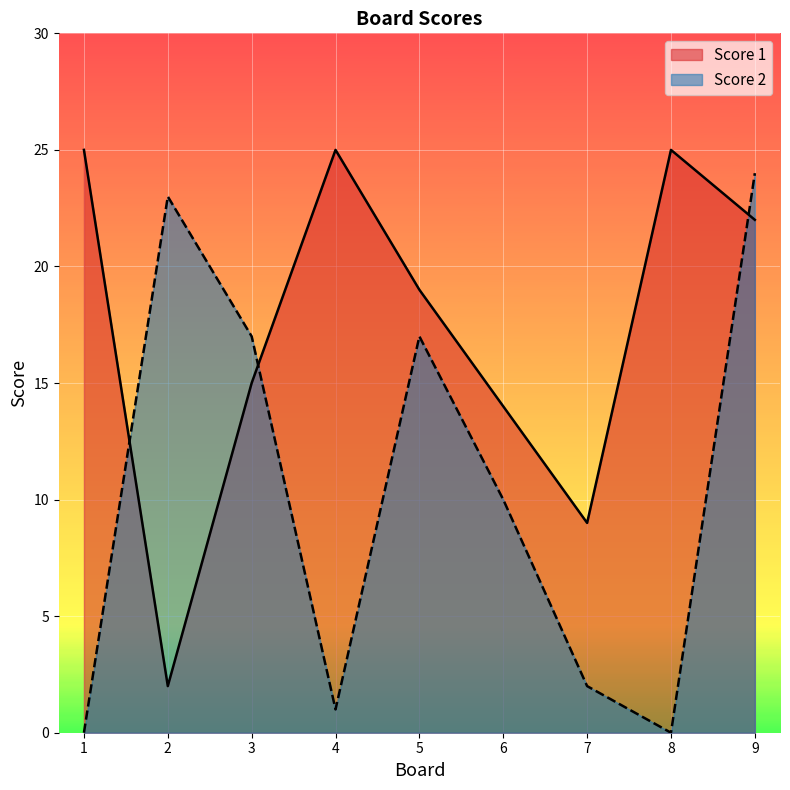

What is the sum of the Score 2 values at 9 and 7?

26